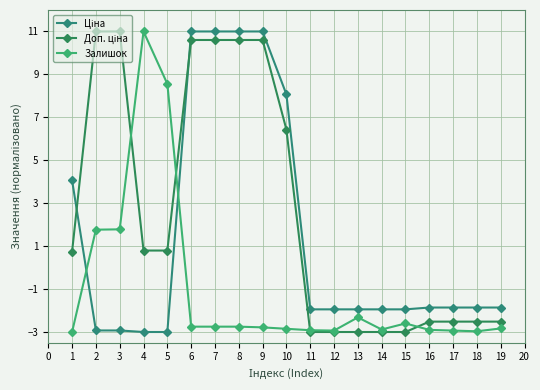

What is the spread (max minus min) of values at 12?

1.1